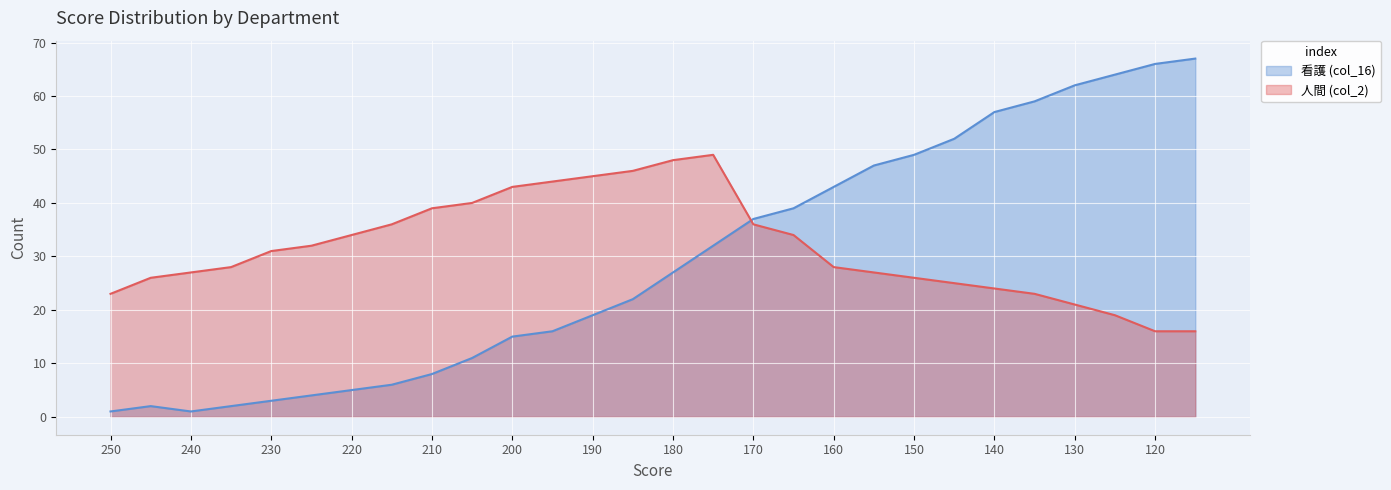

What is the sum of the 人間 (col_2) values at 200 and 135?

66